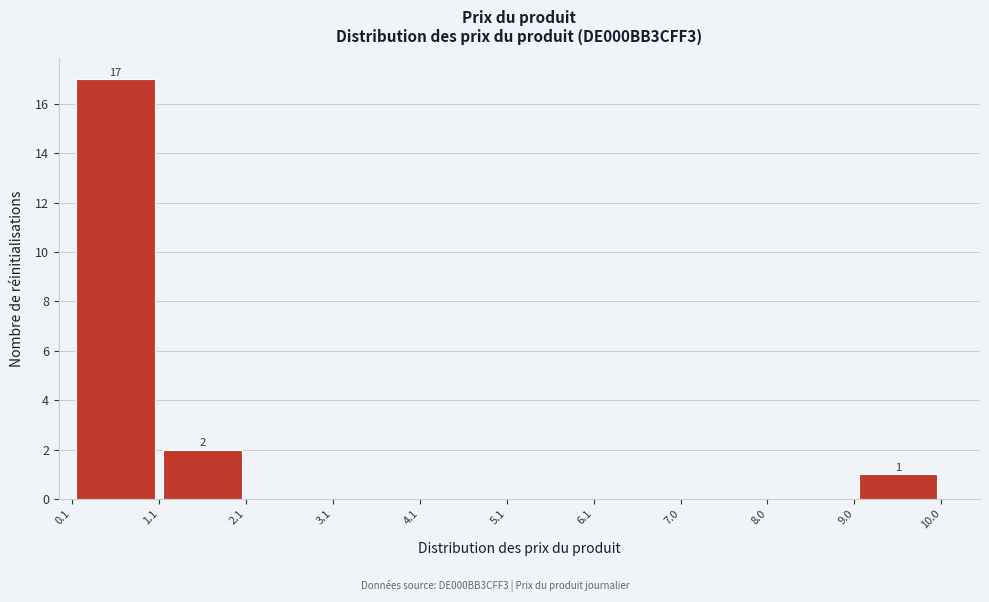

Which range on the x-axis has the tallest bar?

0.1 to 1.1